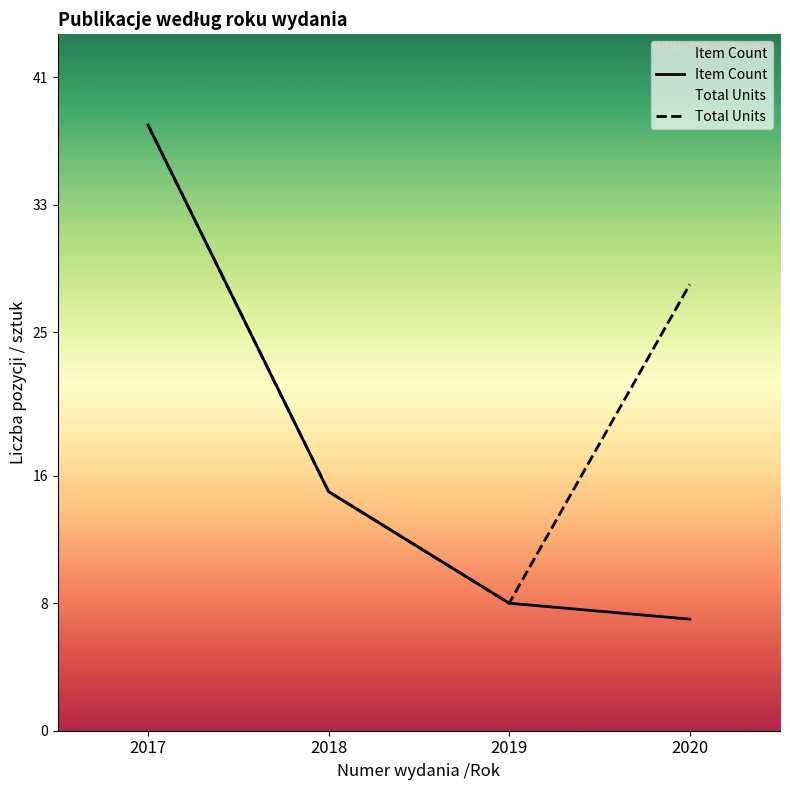

True or false: Total Units and Item Count intersect in this chart.

False